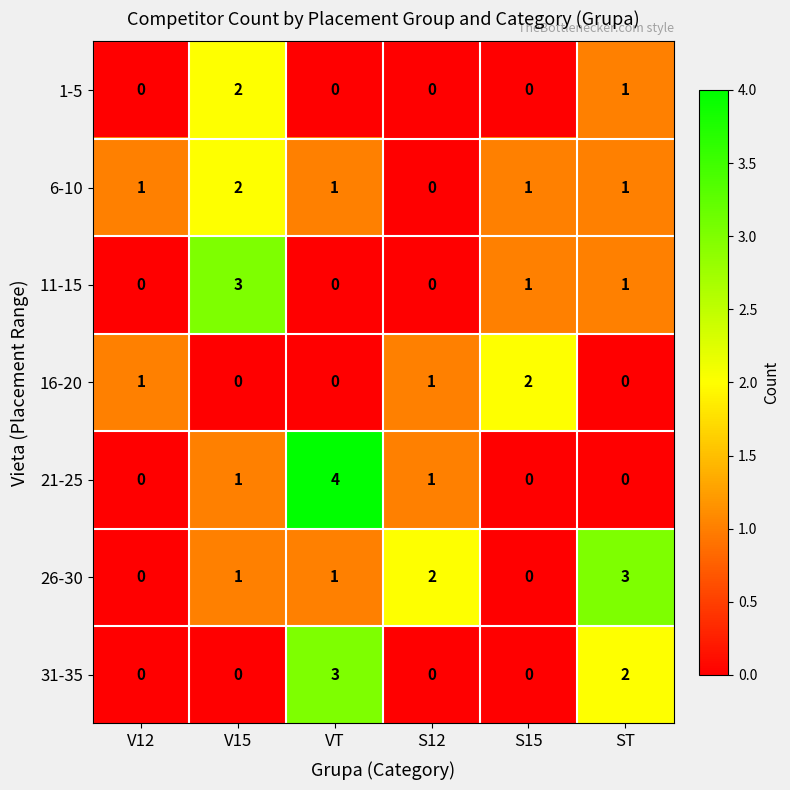

Which series has the widest spread of values?

21-25